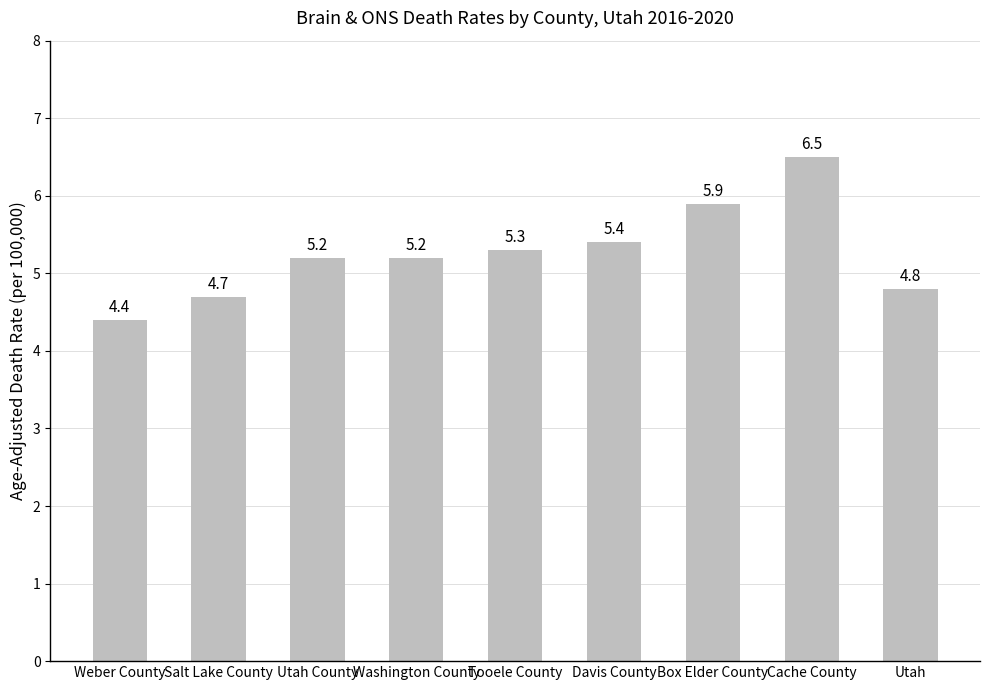

What position from the right is Utah County?

7